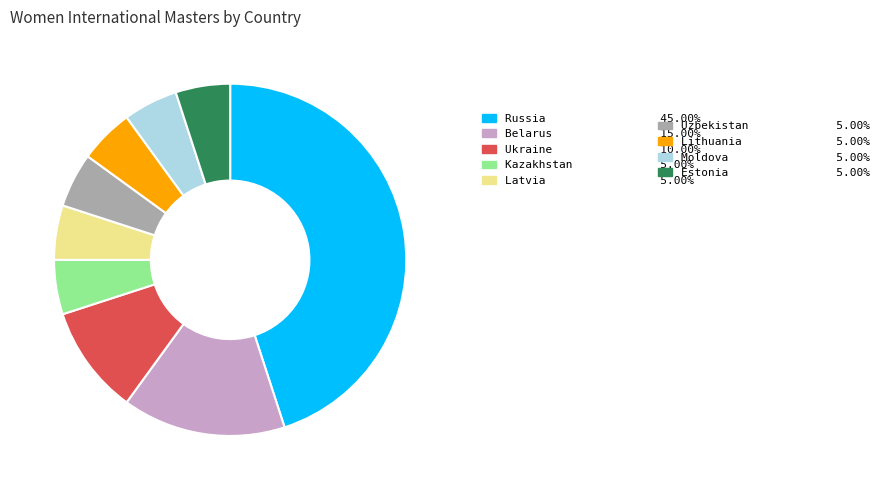

How many slices are in this pie chart?

9